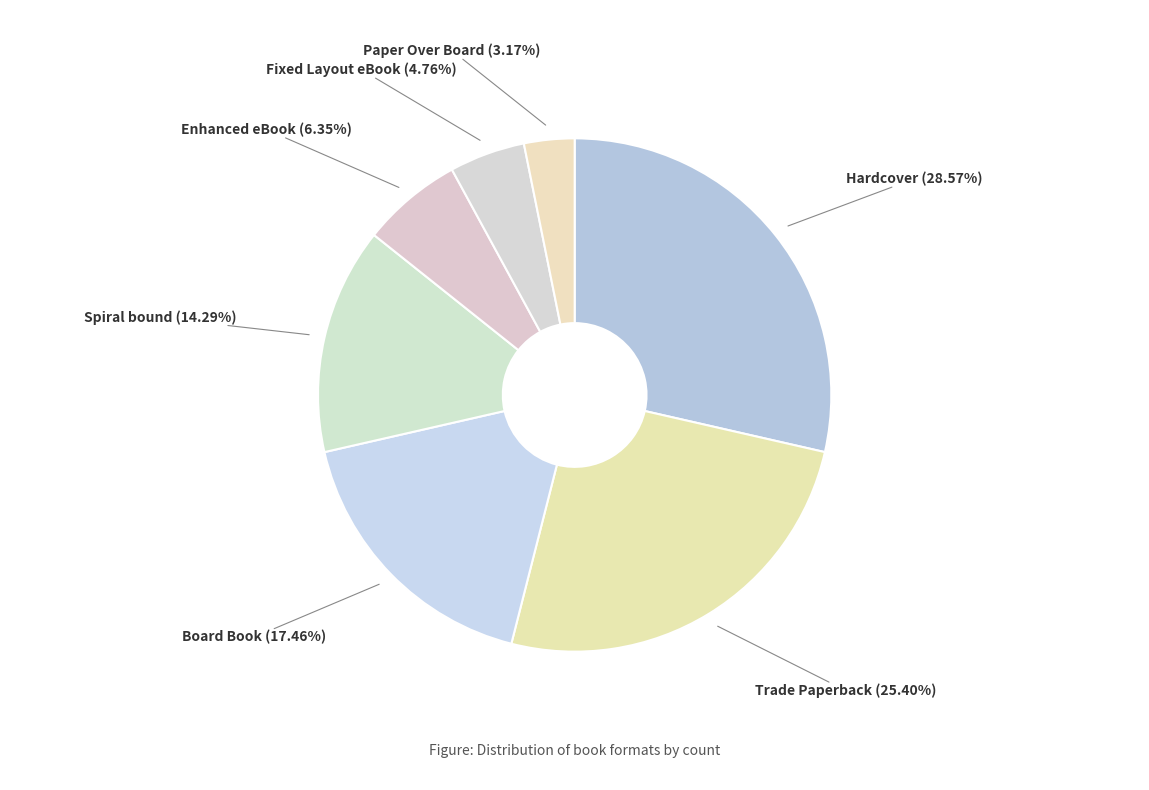

To the nearest percent, what is the difference between the Spiral bound and Enhanced eBook slice percentages?

8%